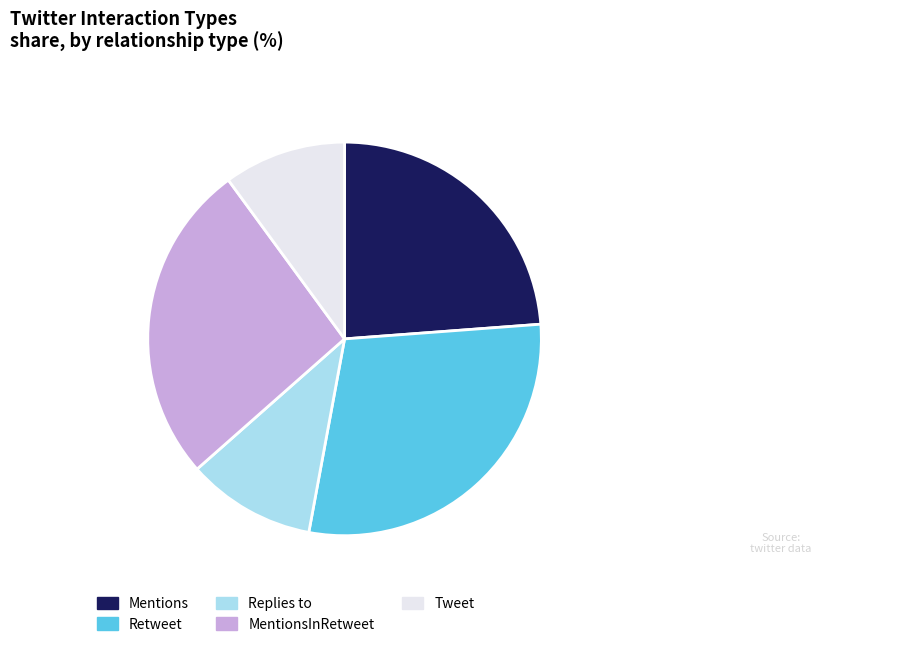

Does any single category account for the majority?

No